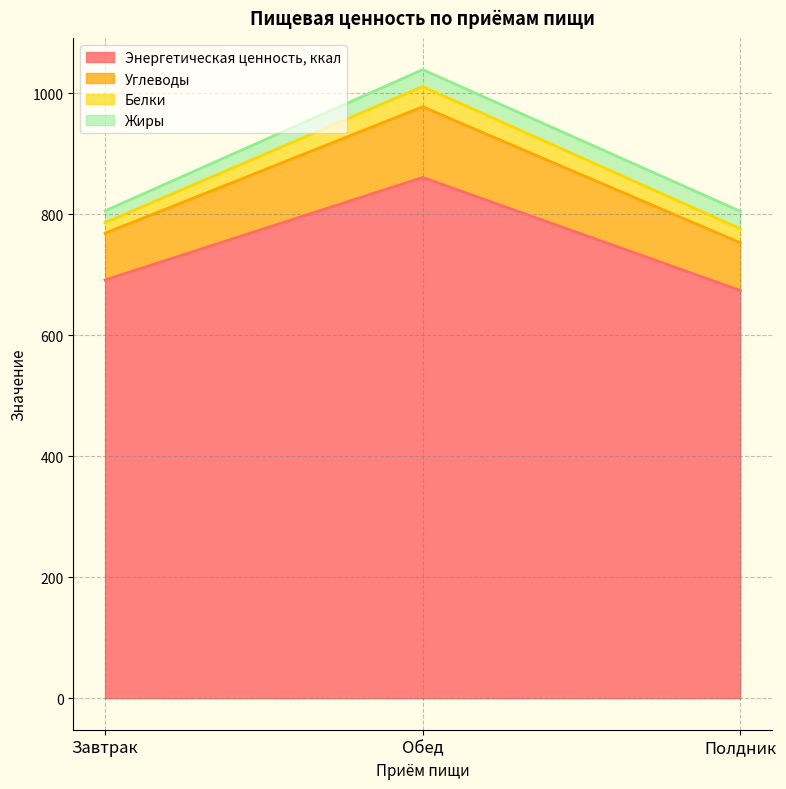

Is the value of Углеводы at Завтрак greater than the value of Энергетическая ценность, ккал at Обед?

No